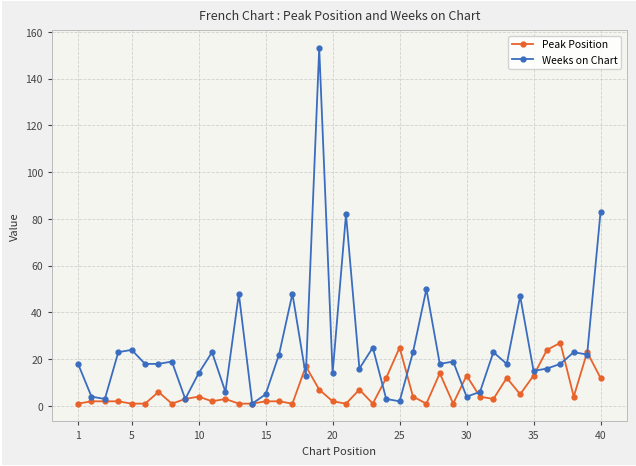

How many data points does each series have?

40